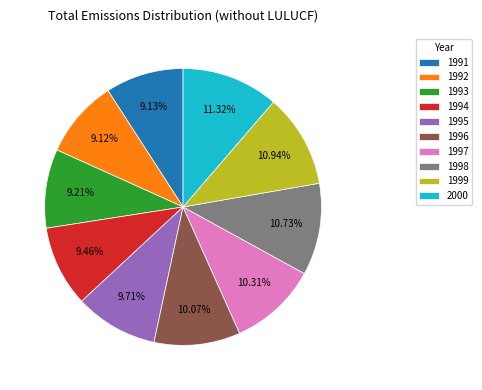

Combined, do 1994 and 1992 account for over 50%?

No